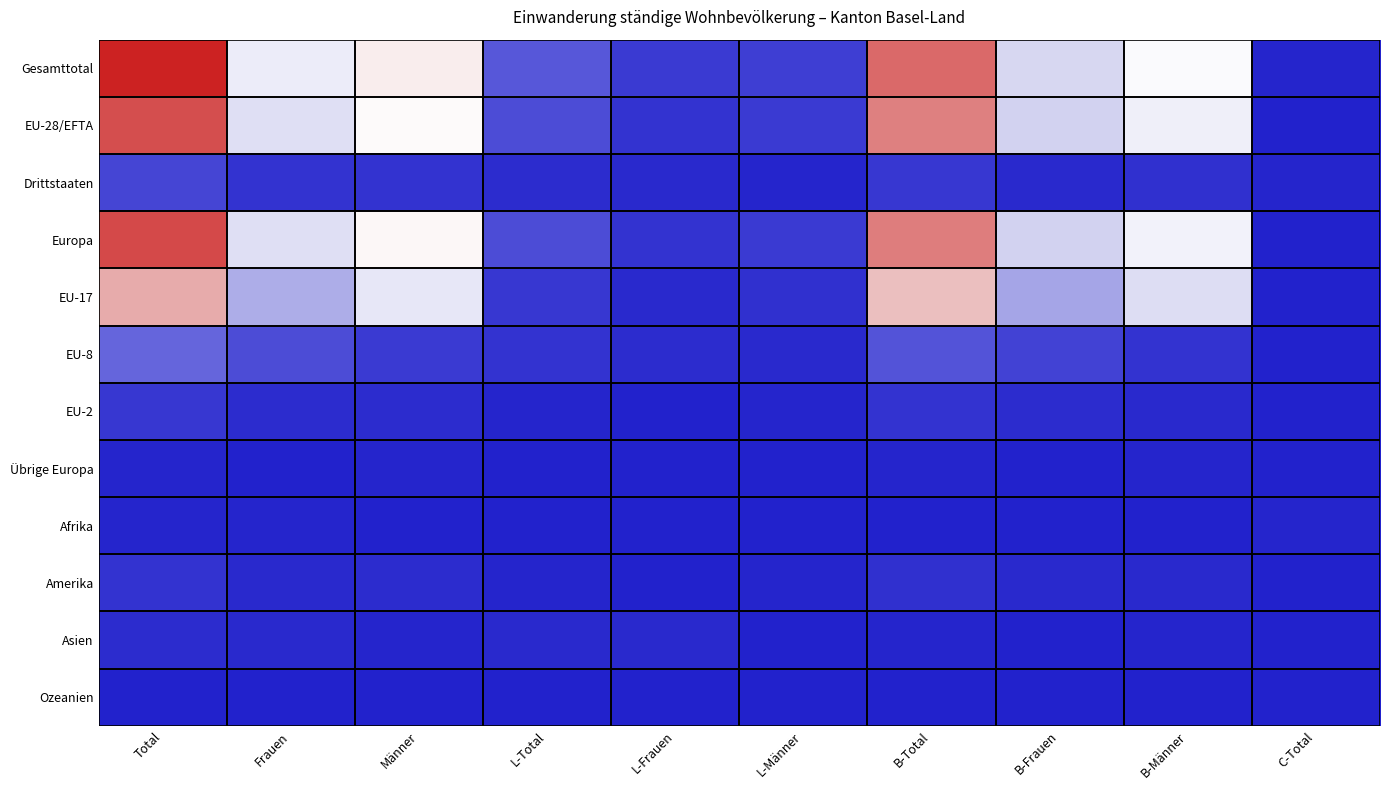

How many series are shown in this chart?

12